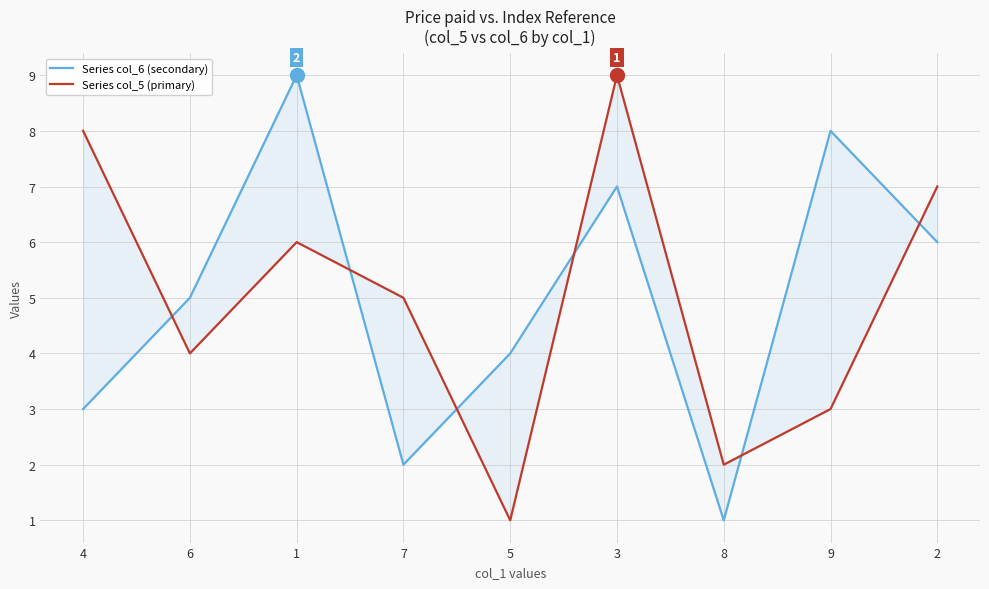

Reading left to right, what are all the values shown in this chart?

Series col_6 (secondary): 3	5	9	2	4	7	1	8	6
Series col_5 (primary): 8	4	6	5	1	9	2	3	7